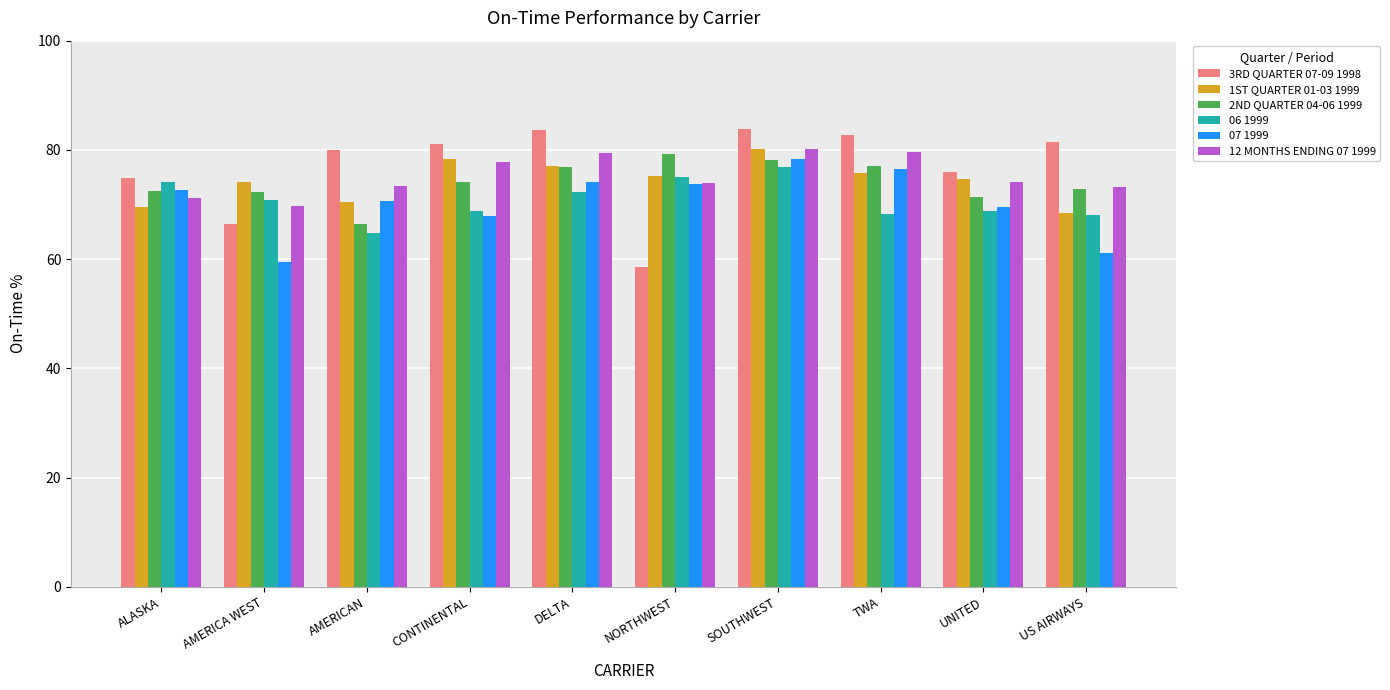

At which category is the sum across all series the highest?

SOUTHWEST